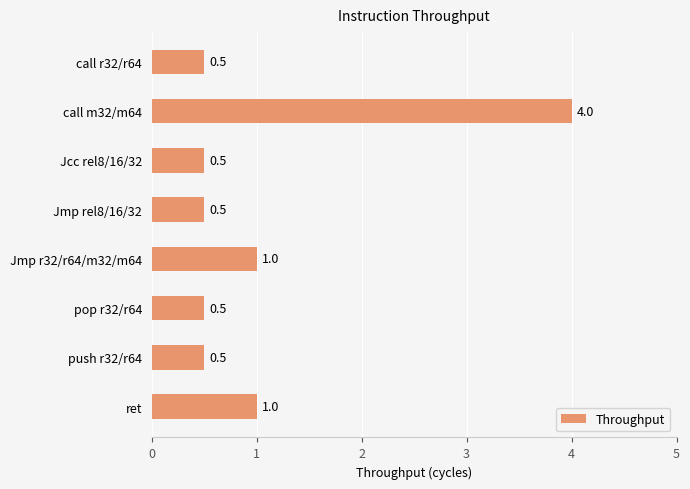

Which label corresponds to the largest value in the chart?

call m32/m64